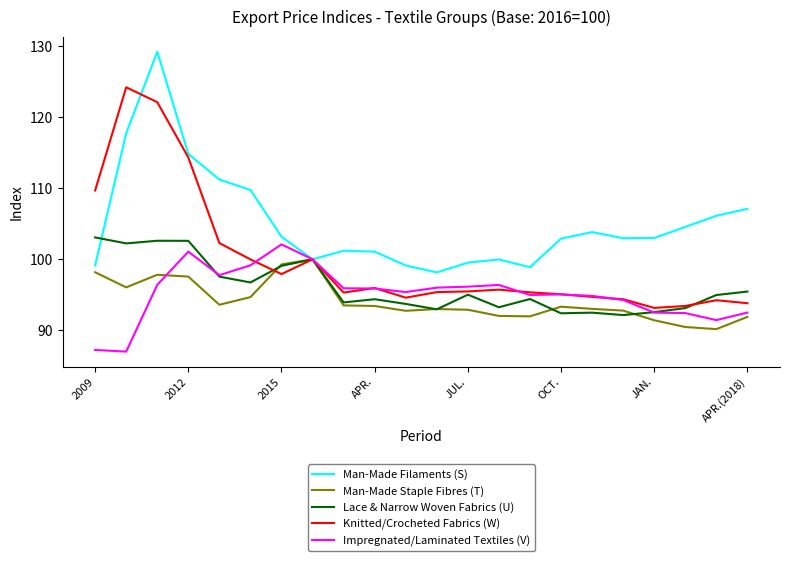

What is the smallest value displayed?

87.0